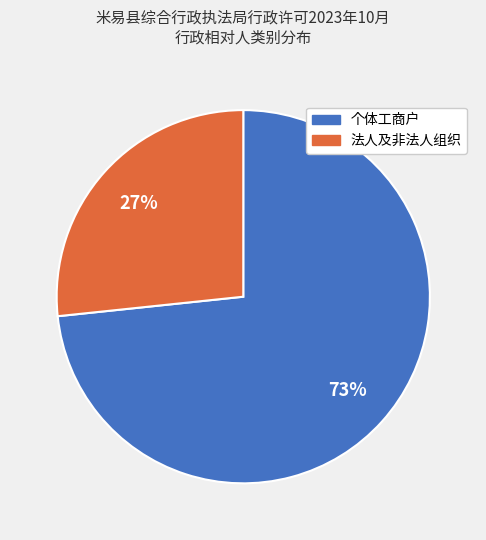

To the nearest percent, what is the combined percentage of 个体工商户 and 法人及非法人组织?

100%